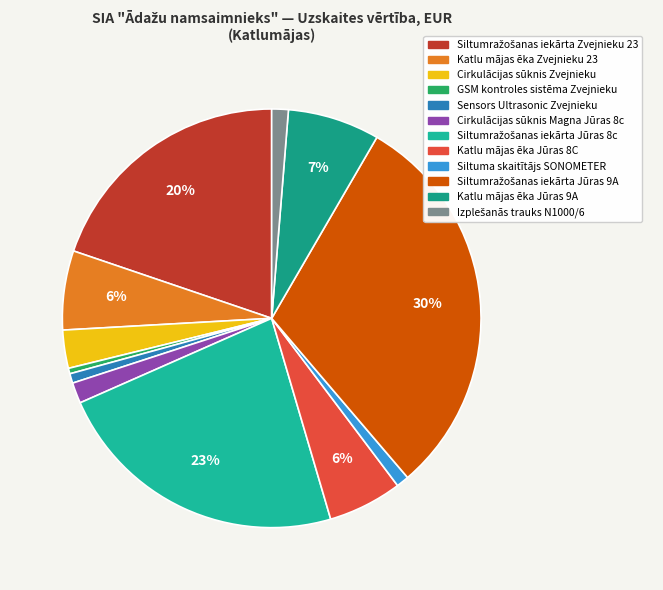

Does GSM kontroles sistēma Zvejnieku represent more than half of the total?

No